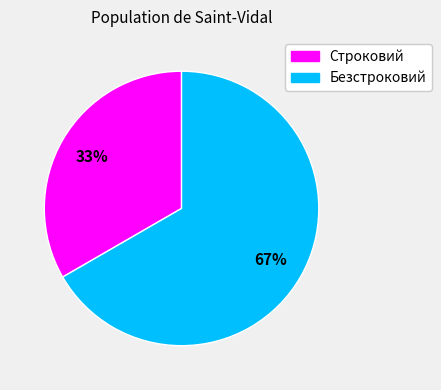

Is it true that Безстроковий is 67% of the pie?

True